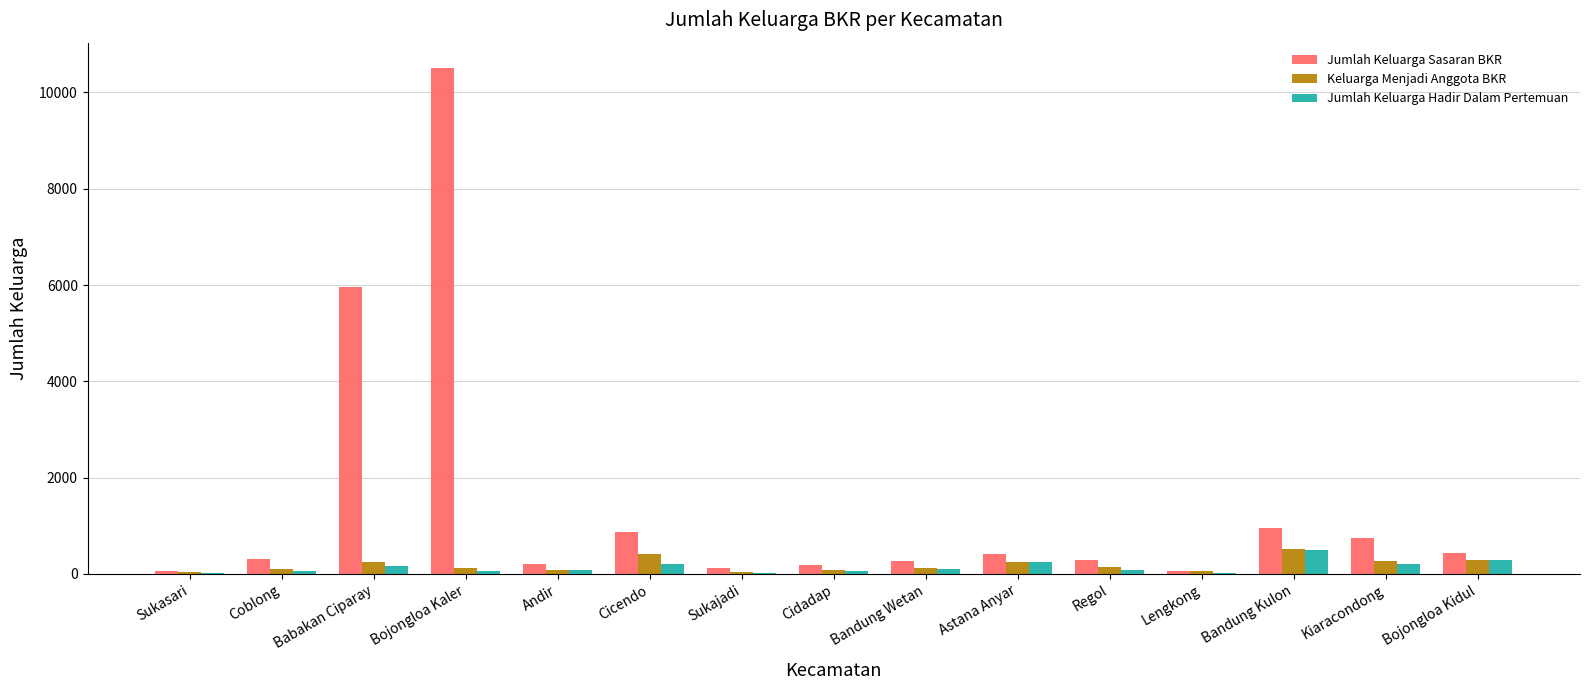

Which category has the highest value across all series?

Bojongloa Kaler